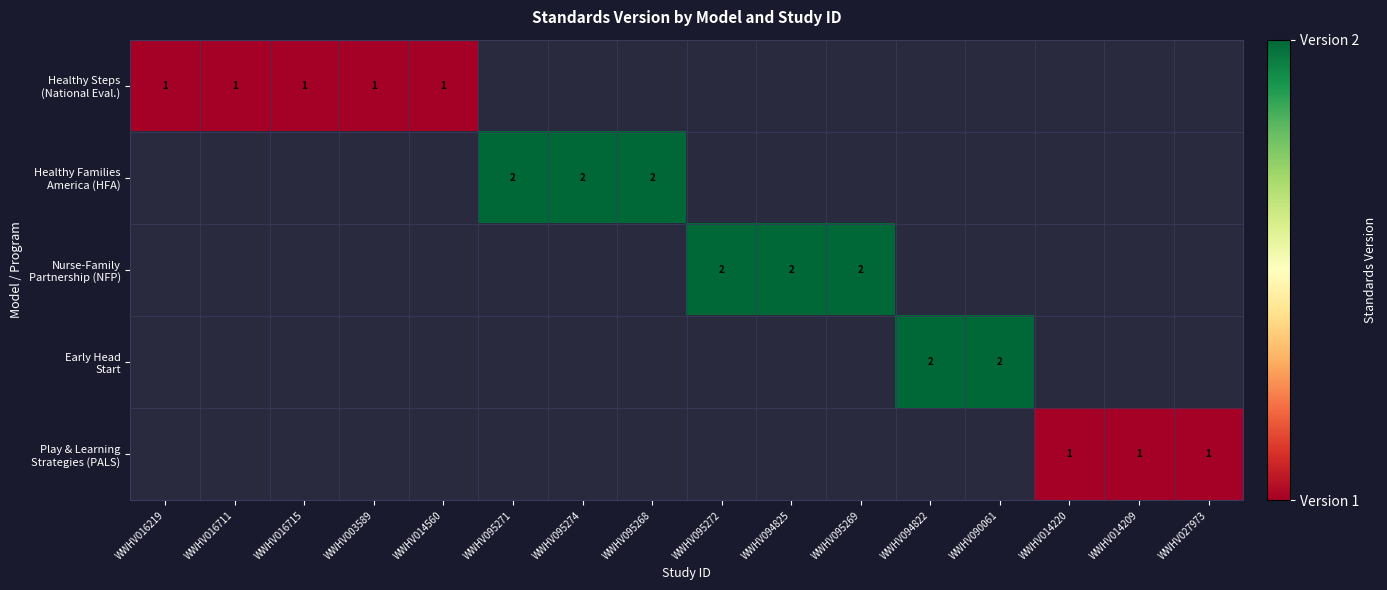

Is it true that Nurse-Family Partnership (NFP) equals -1 at WWHV094822?

False